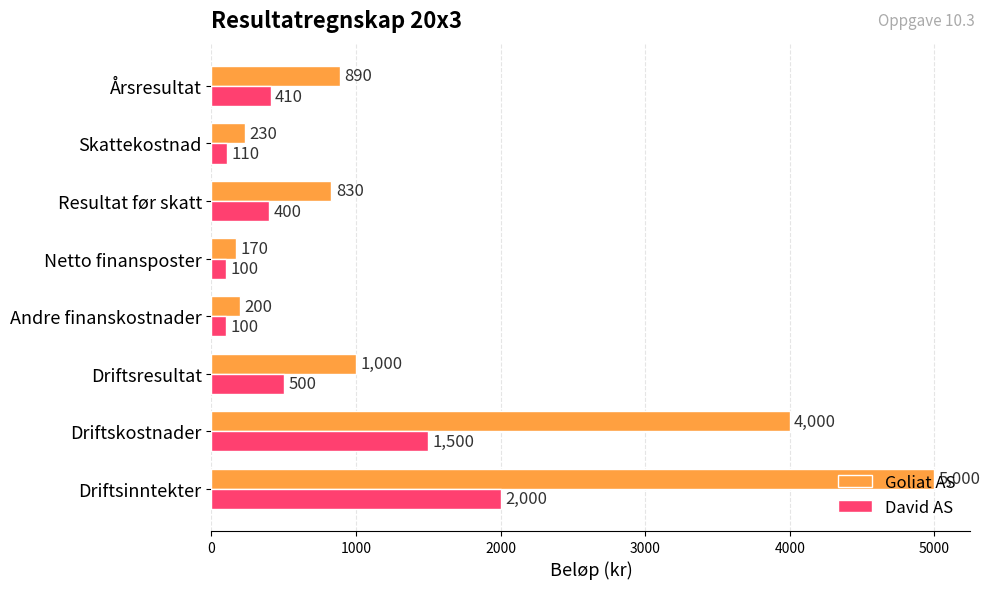

What is the difference between the highest and lowest values at Resultat før skatt?

430